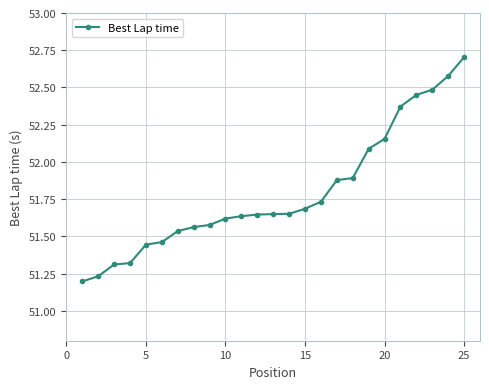

What is the value of the 25th point from the left?

52.7